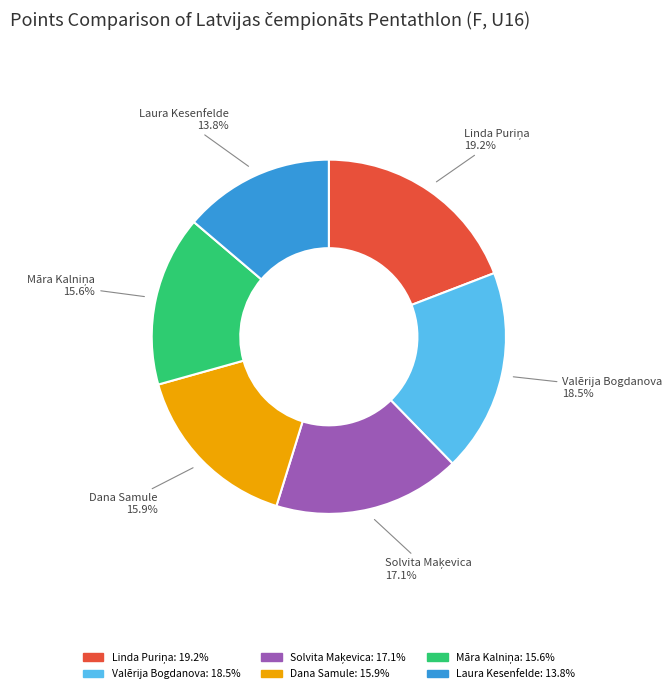

True or false: Dana Samule accounts for 16% of the total.

True